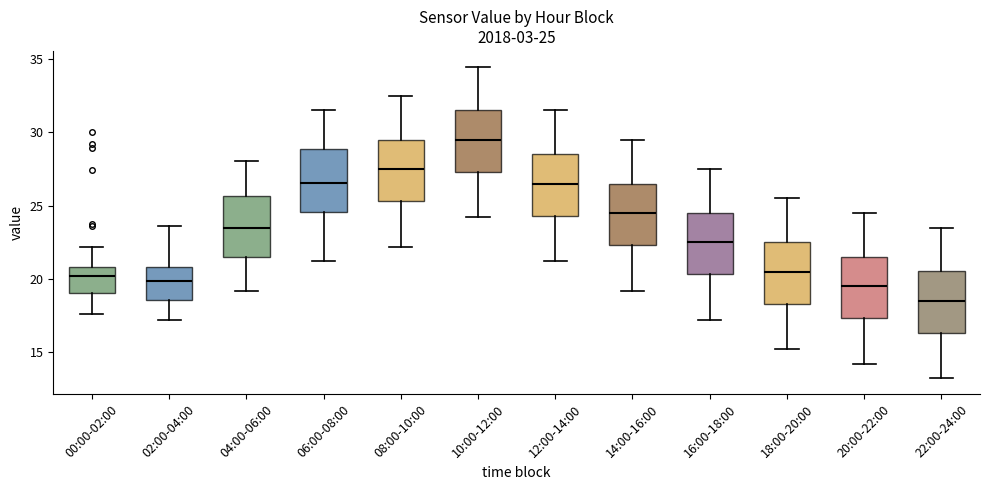

Which box has the highest median line?

10:00-12:00